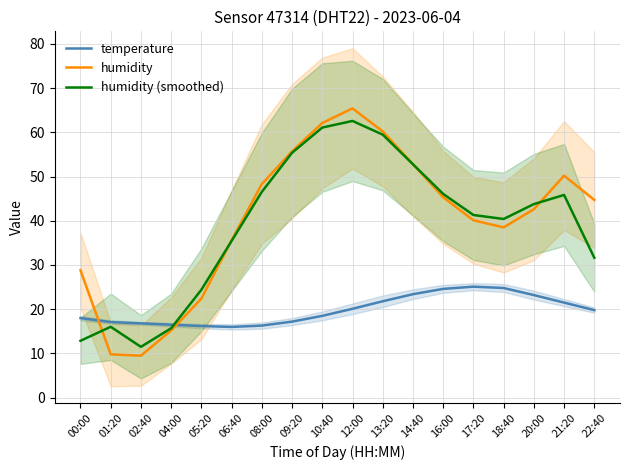

At which category does humidity reach its first local peak?

12:00